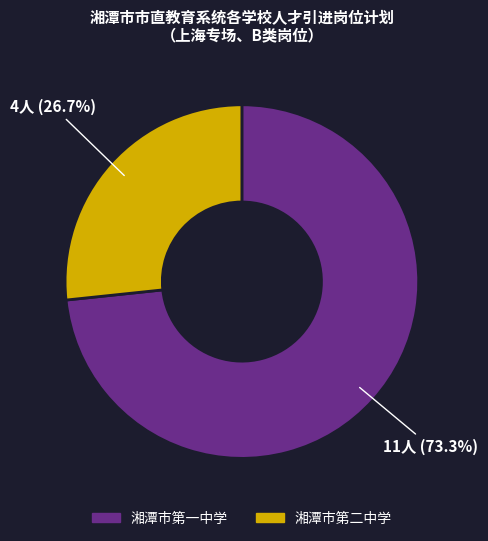

Count the number of slices in the pie.

2